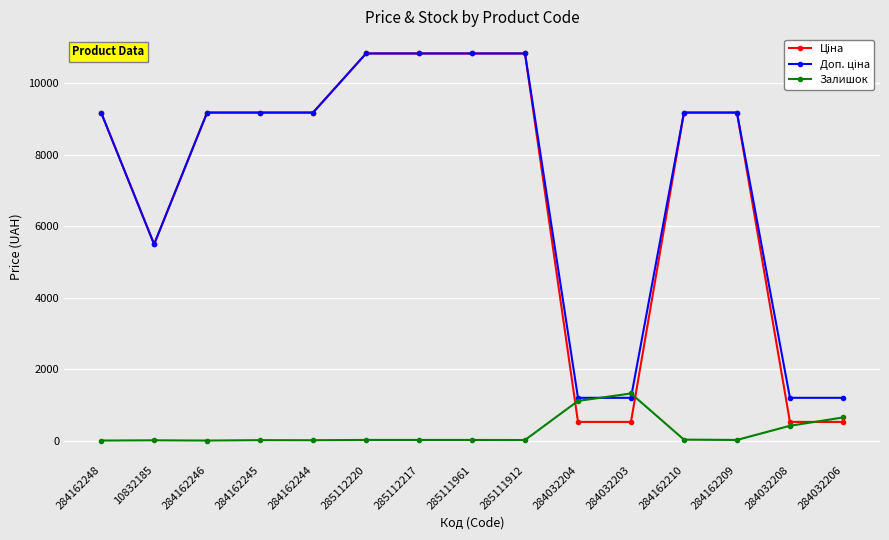

How many data points in Залишок are less than 17?

6